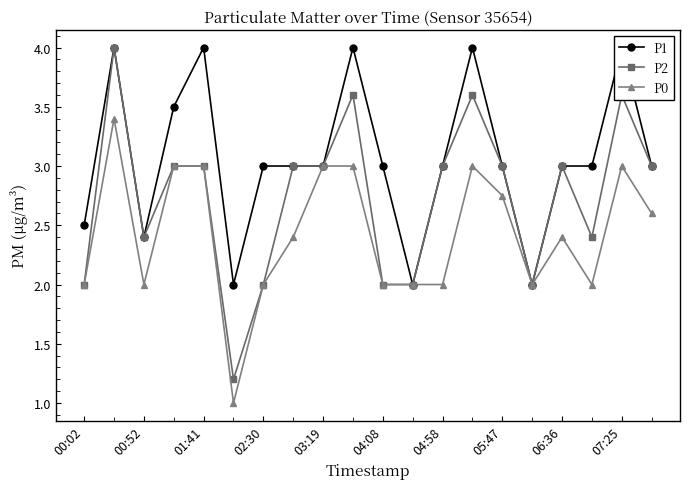

True or false: P2 has more than 2 interior local peaks.

True